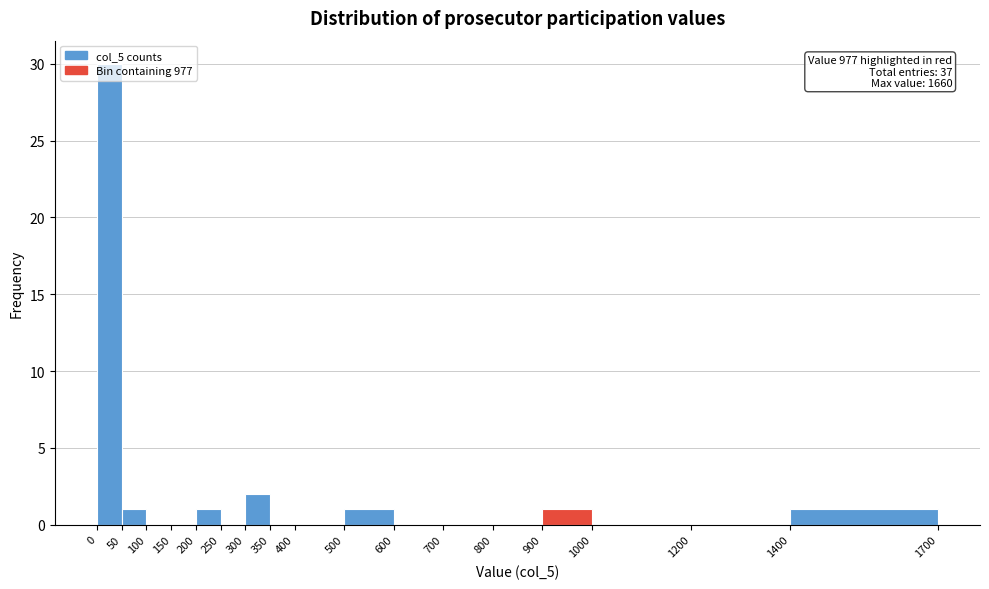

Which range on the x-axis has the tallest bar?

0 to 50